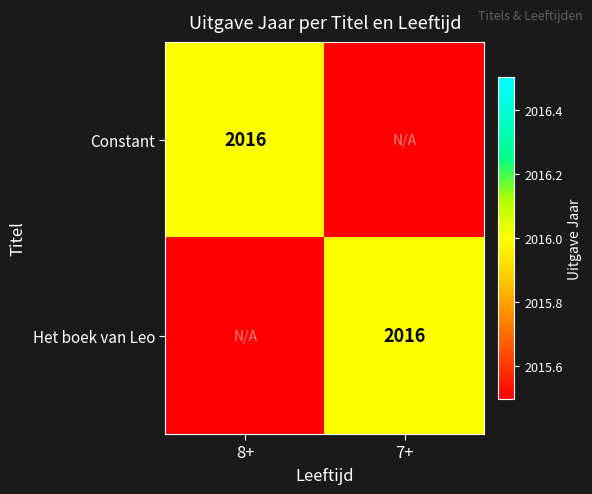

The Constant series shows 733.5 at 8+. True or false?

False